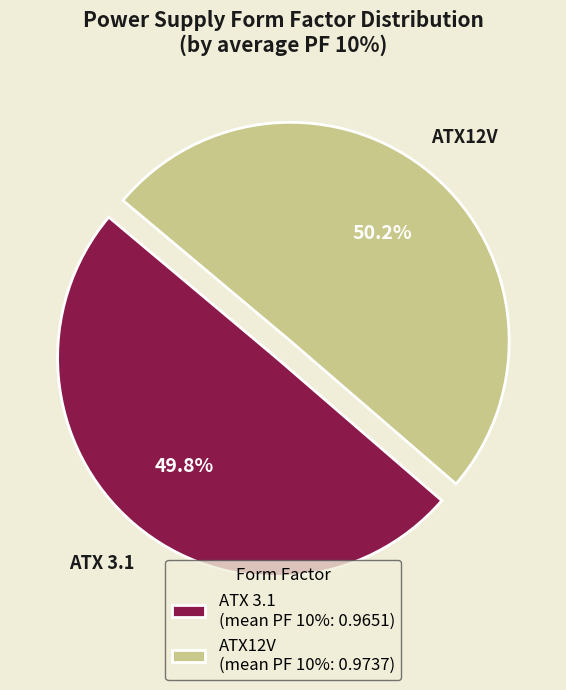

Does any single category account for the majority?

Yes